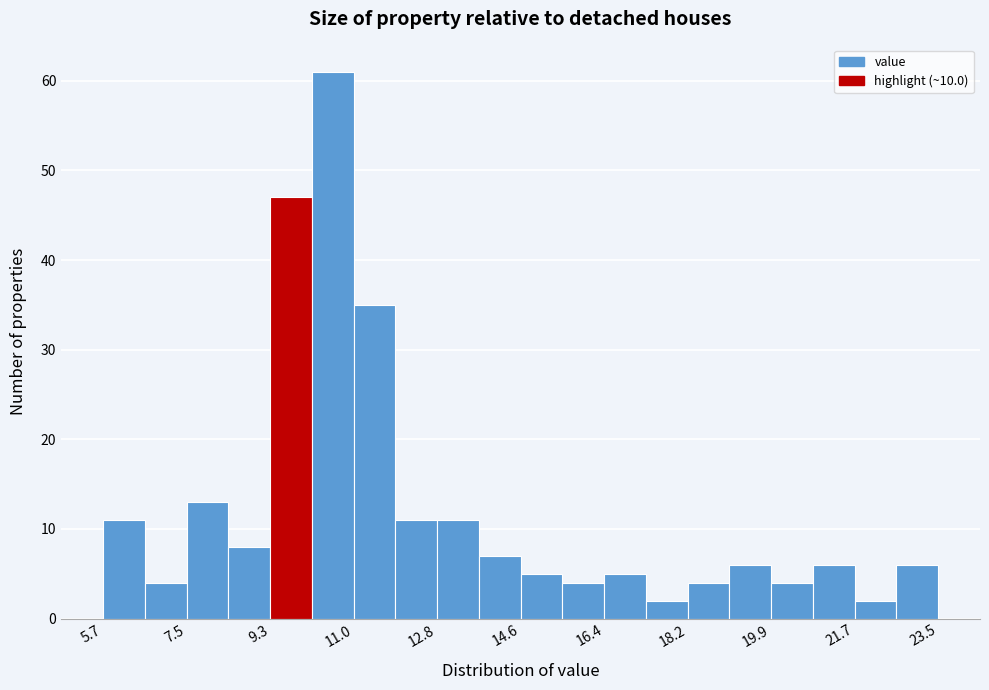

What is the height of the bar covering 12.0 to 12.8 on the x-axis? Neither the bar edges nor the heights are printed on the chart, so give them approximately, as read against the axes.

11